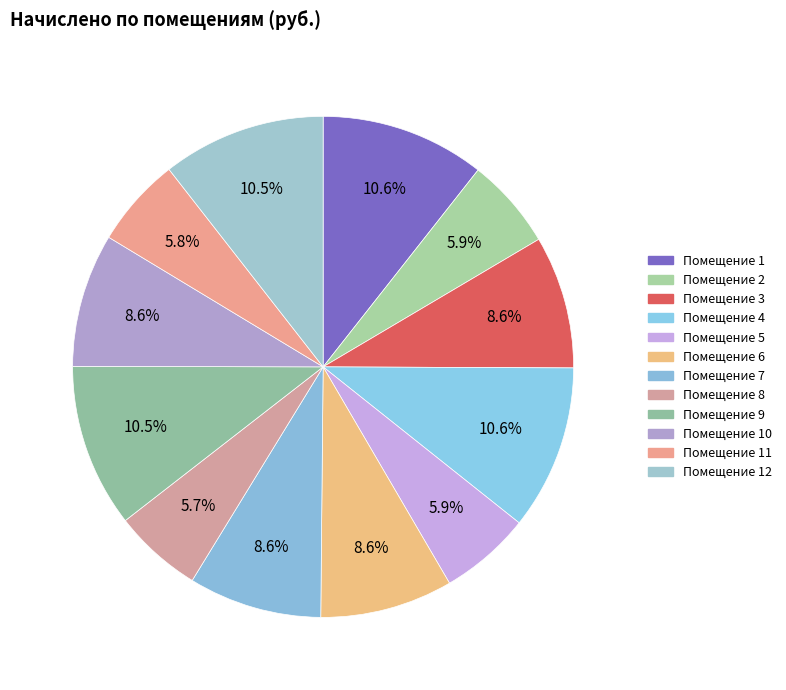

Does any single category account for the majority?

No